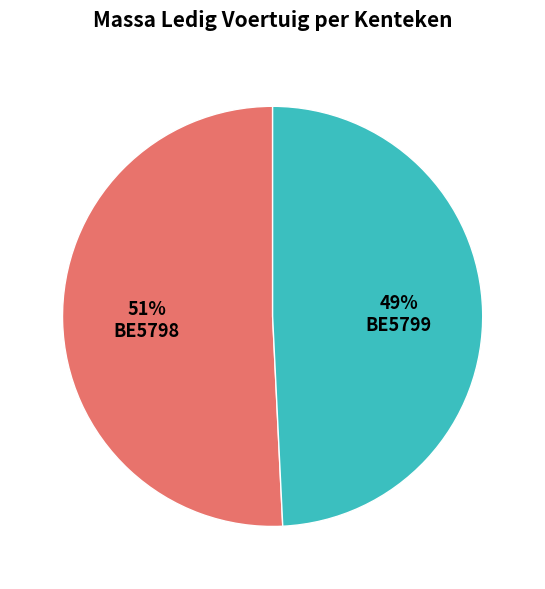

What percentage is the BE5799 slice, to the nearest percent?

49%